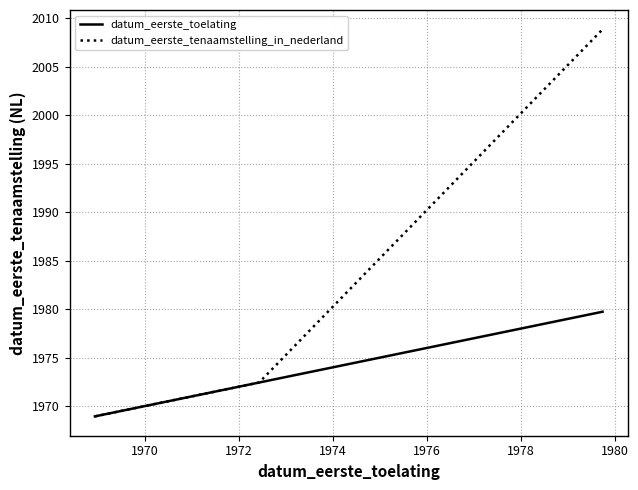

What are all the series names shown in the legend?

datum_eerste_toelating, datum_eerste_tenaamstelling_in_nederland